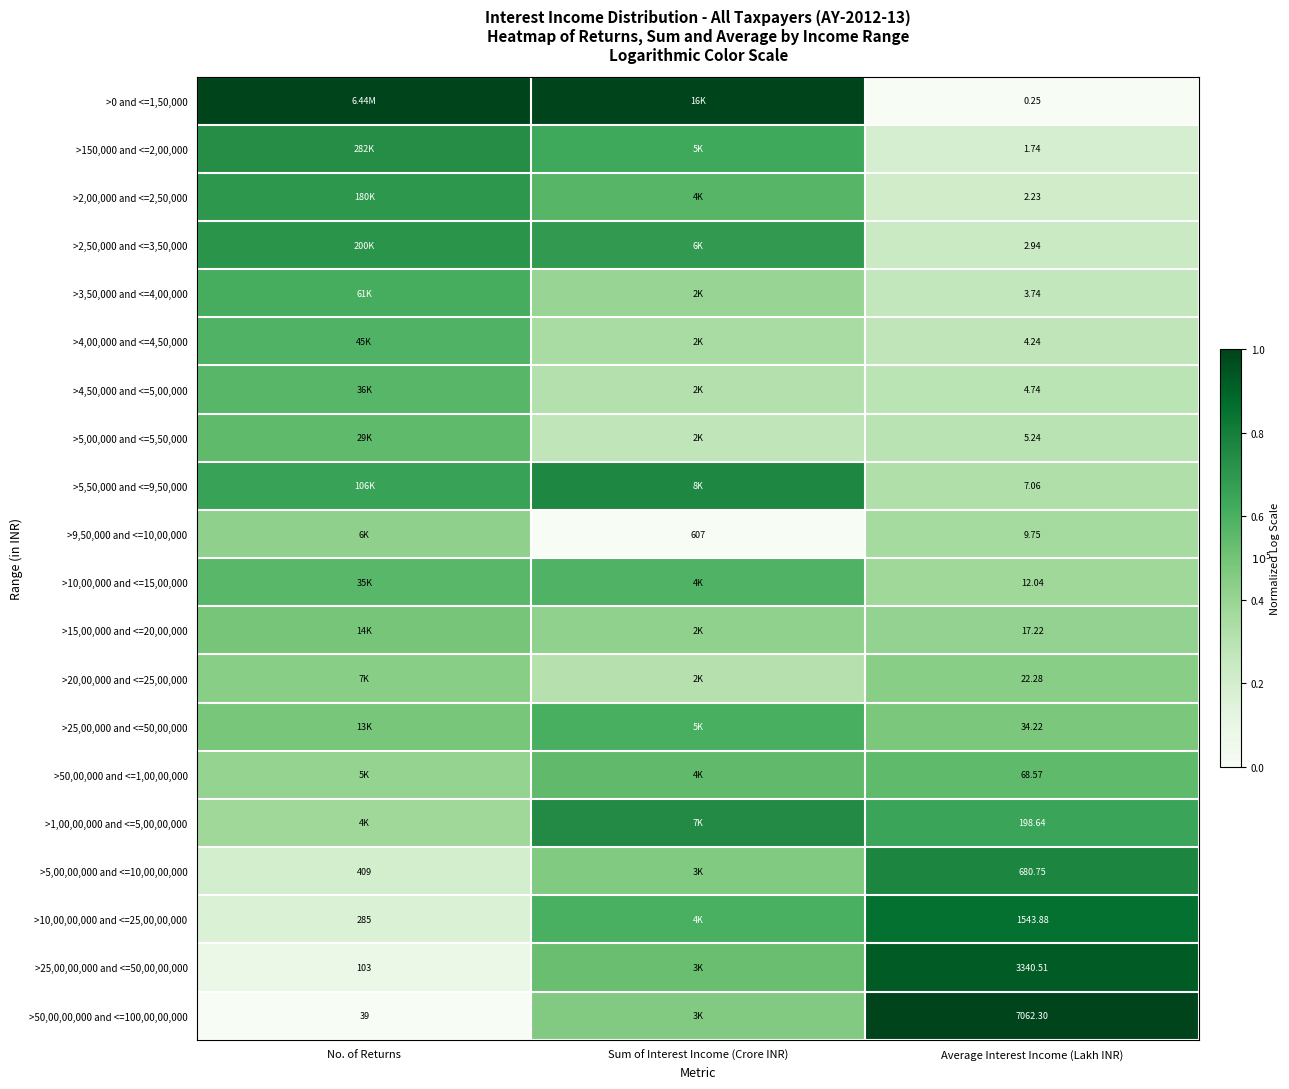

Which category has the highest value across all series?

No. of Returns